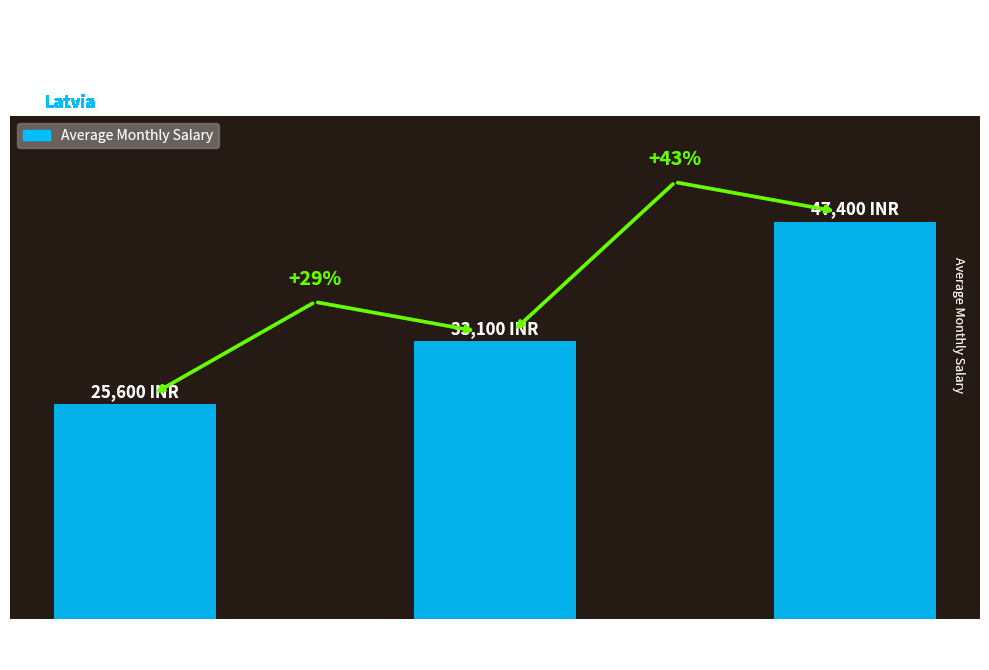

What is the minimum value shown in the chart?

25600